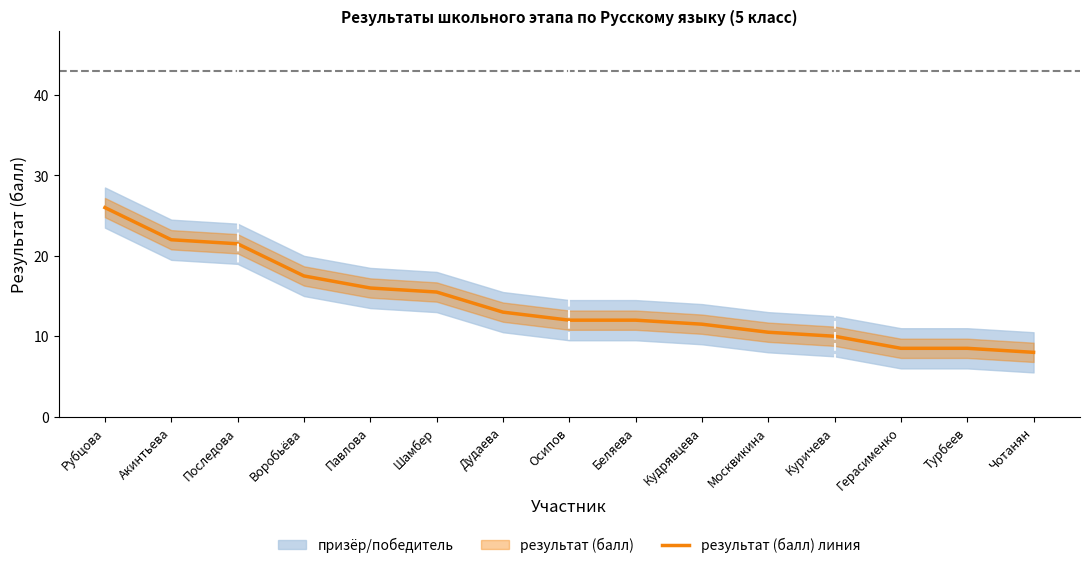

Does the chart have visible grid lines?

No